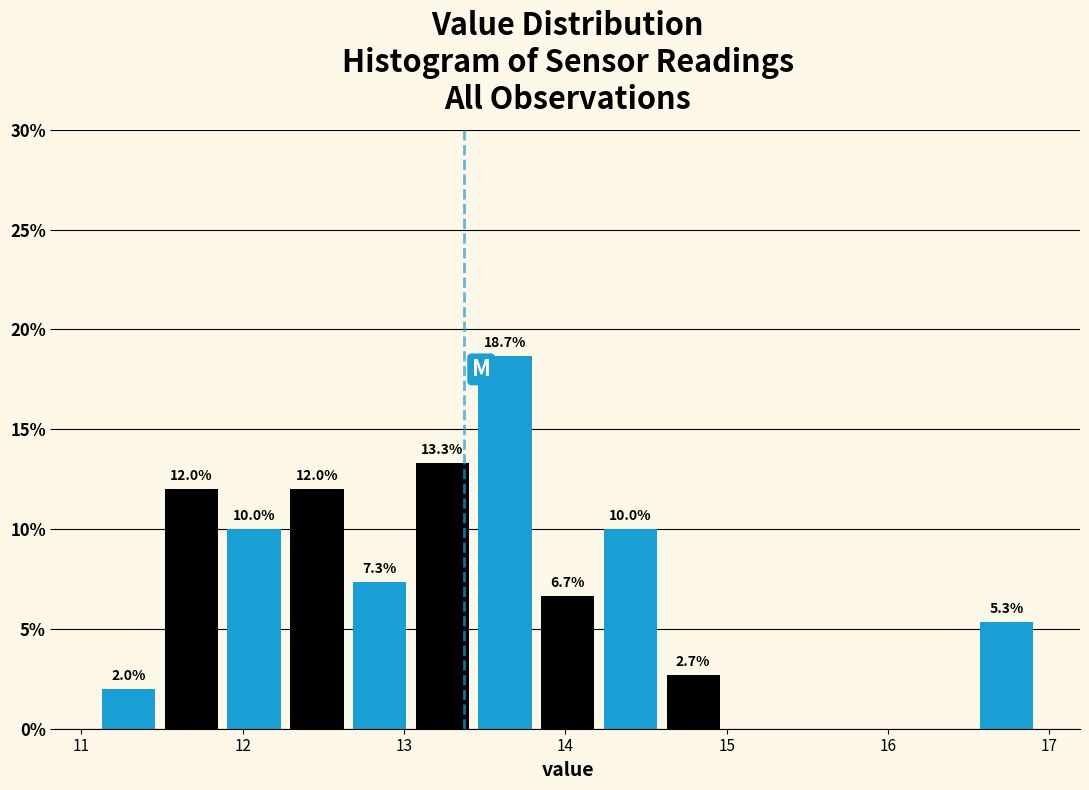

Read against the x-axis, roughly where is the centre of the tallest bar?

13.6